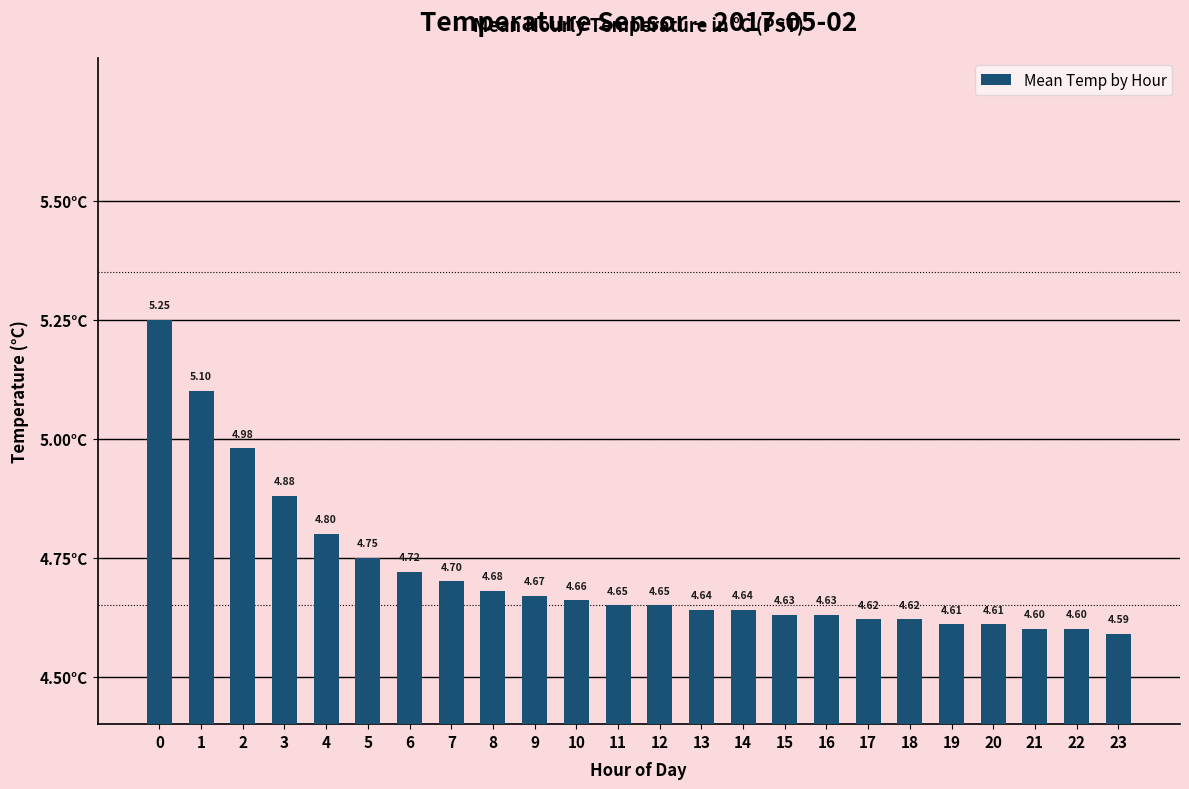

What is the change in value from 0 to 16?

-0.6